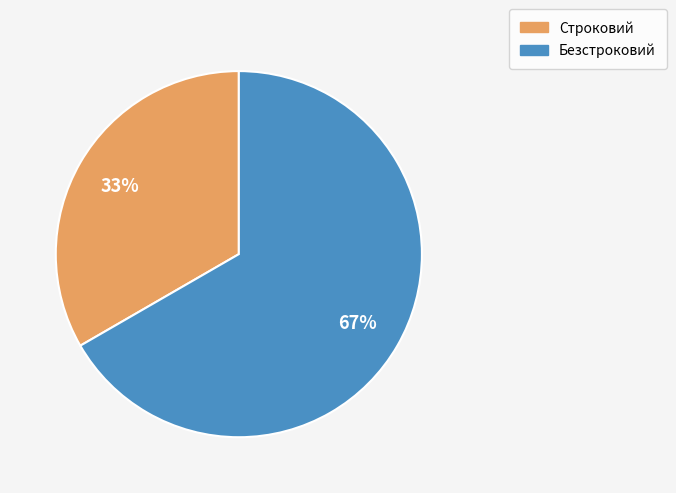

What is the largest slice in the pie chart?

Безстроковий